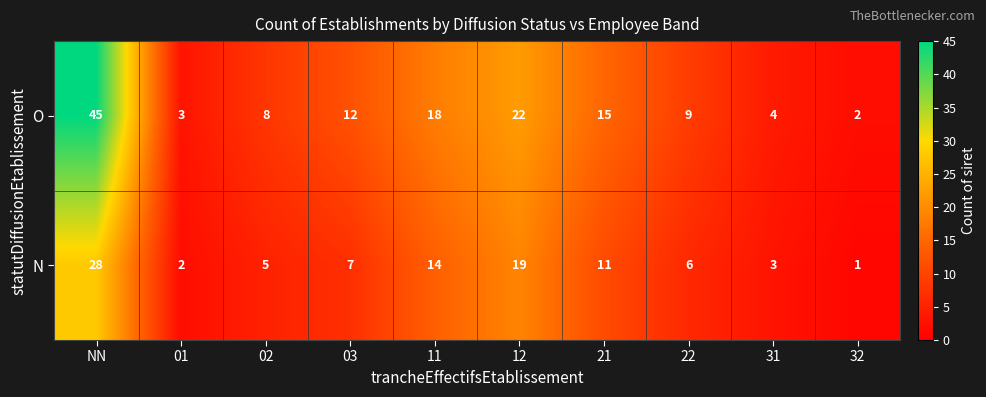

Reading left to right, what are all the values shown in this chart?

O: NN=45	01=3	02=8	03=12	11=18	12=22	21=15	22=9	31=4	32=2
N: NN=28	01=2	02=5	03=7	11=14	12=19	21=11	22=6	31=3	32=1